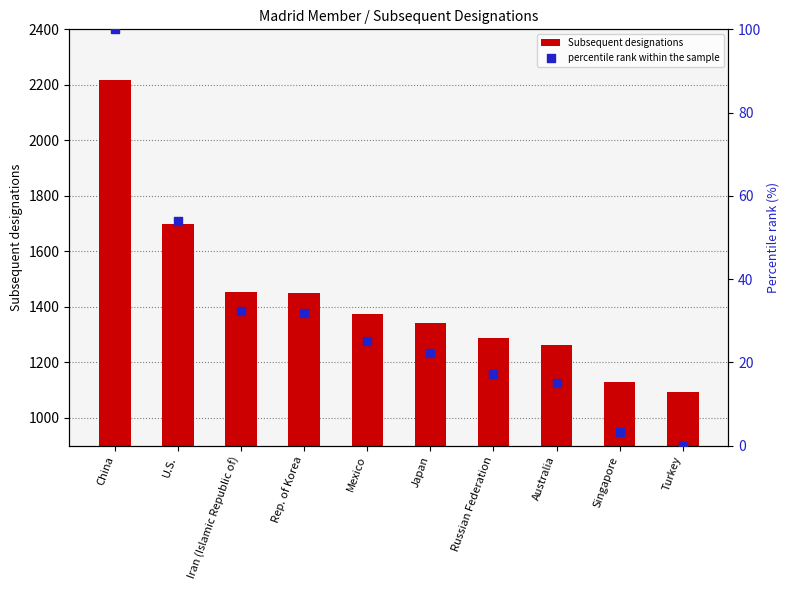

What are all the series names shown in the legend?

Subsequent designations, percentile rank within the sample